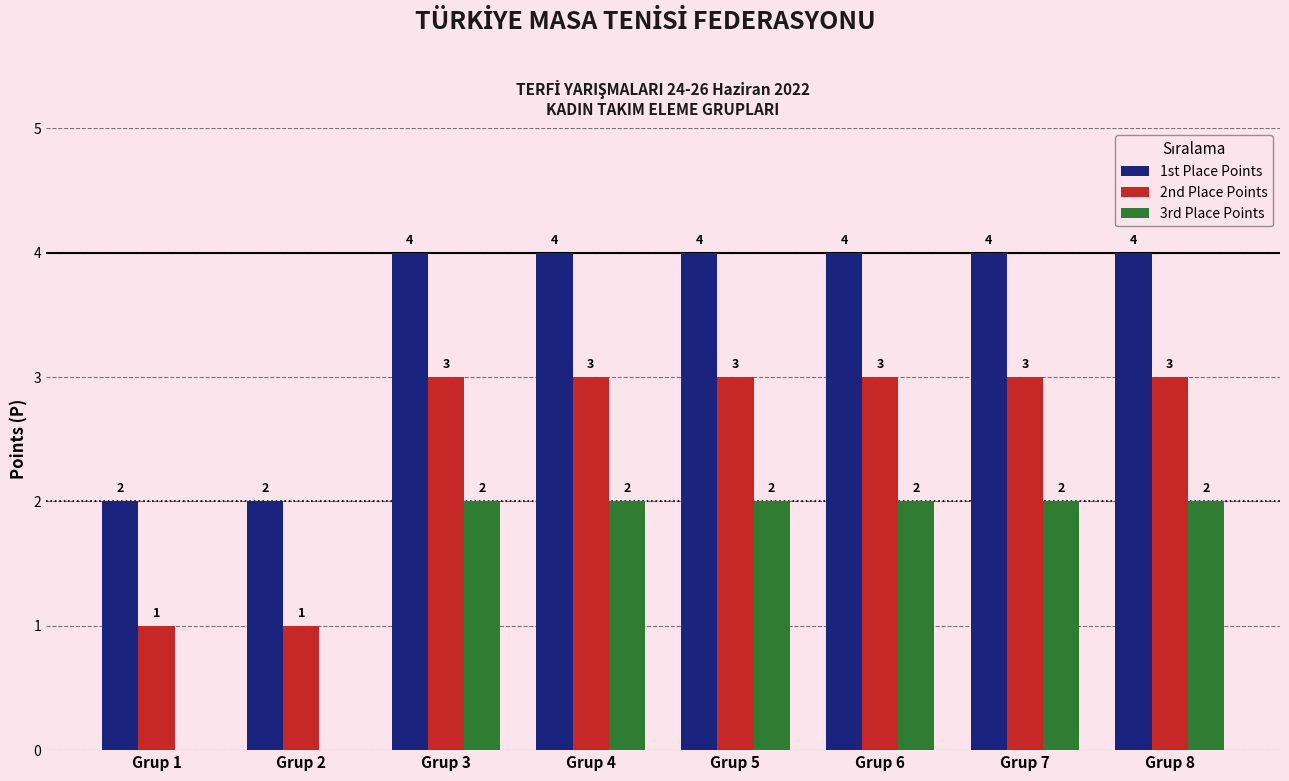

Which series has the largest total across all categories?

1st Place Points